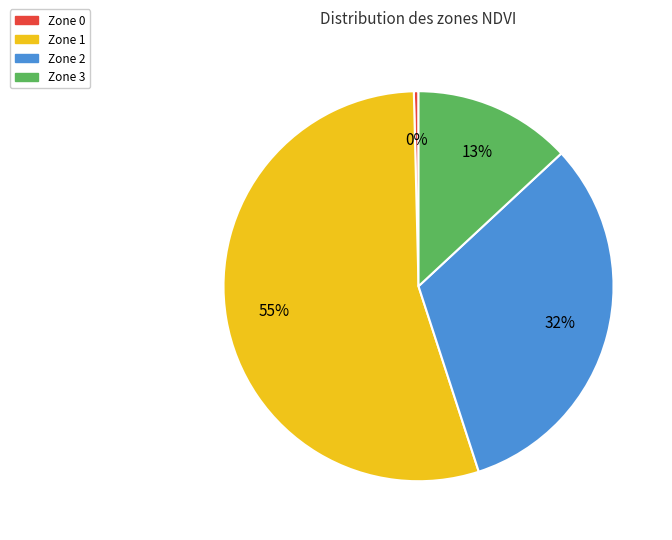

Combined, do Zone 0 and Zone 2 account for over 50%?

No